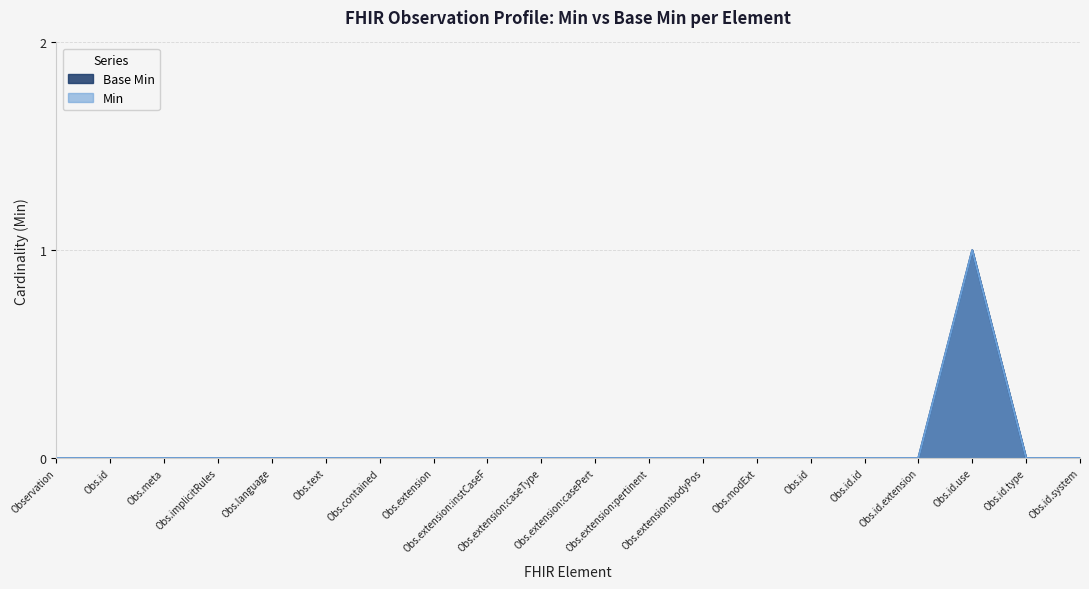

True or false: Base Min and Min cross at least once.

False